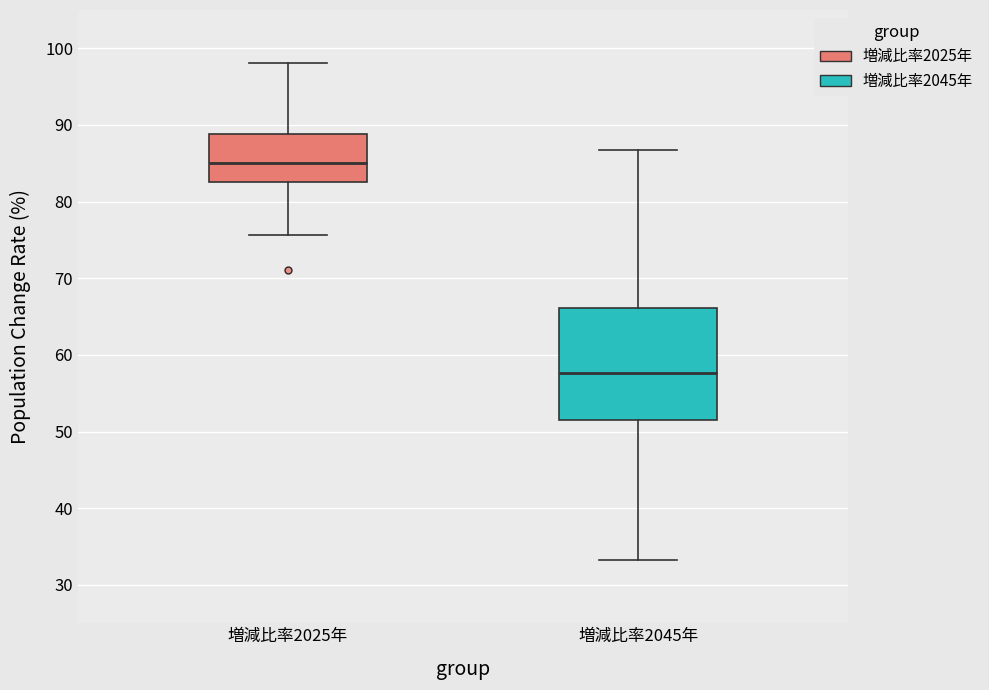

Which box has the highest median line?

増減比率2025年